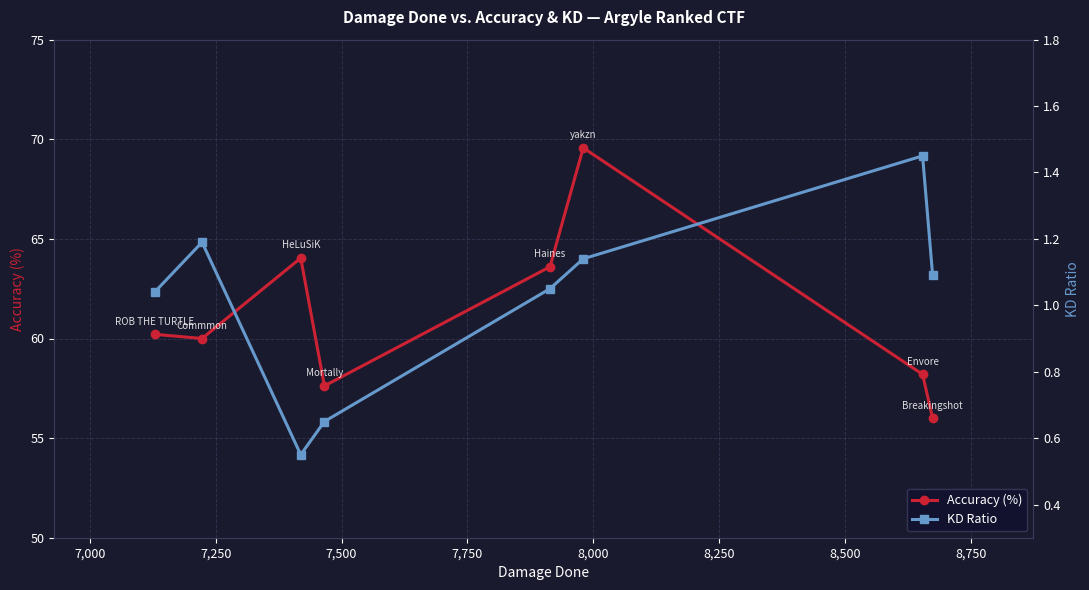

What is the value of the KD Ratio point at the 1st from the left?

1.0